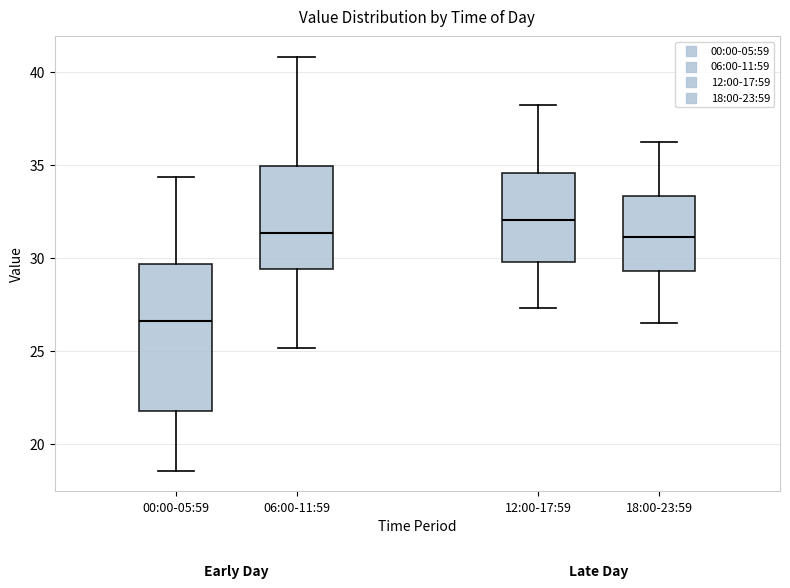

Comparing the boxes themselves (not the whiskers), which one is the tallest?

00:00-05:59